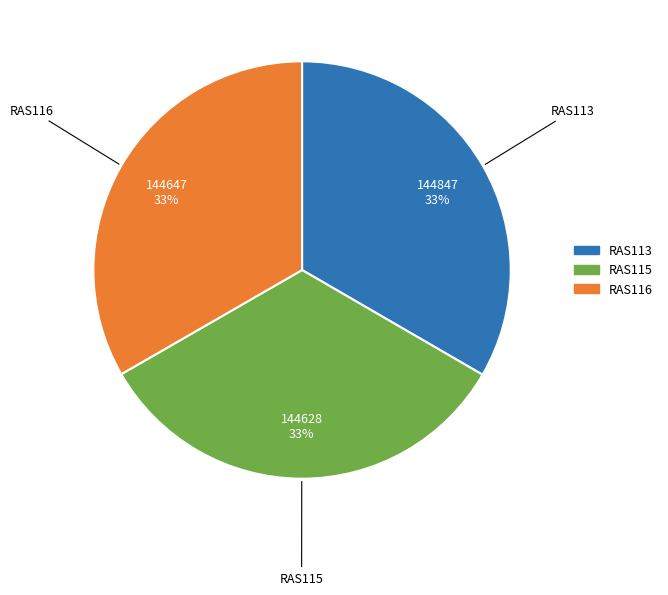

True or false: RAS113 accounts for 33% of the total.

True